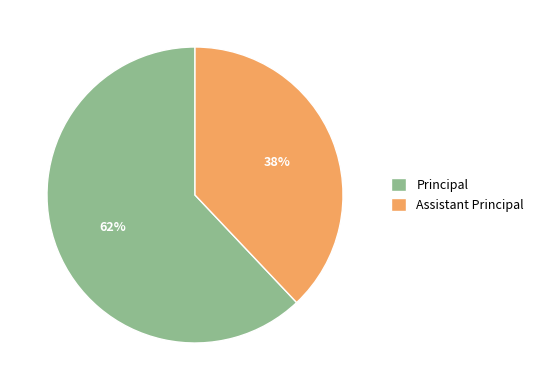

How many segments does this pie chart have?

2